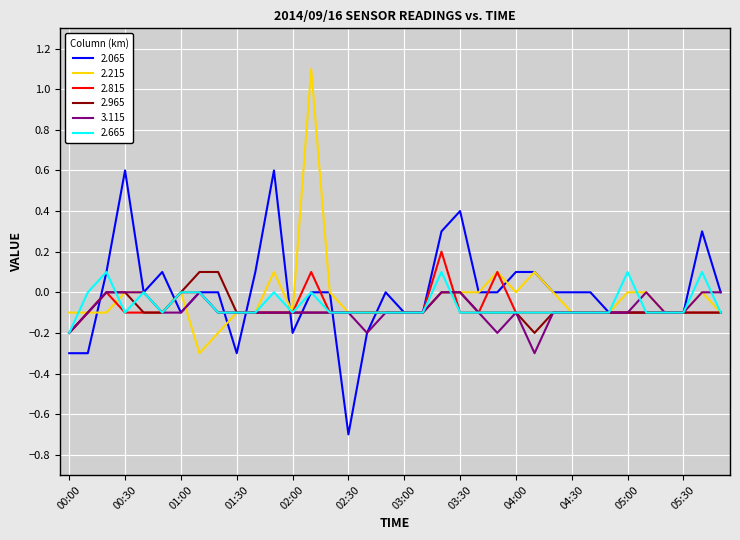

What is the highest value of the 2.215 series?

1.1